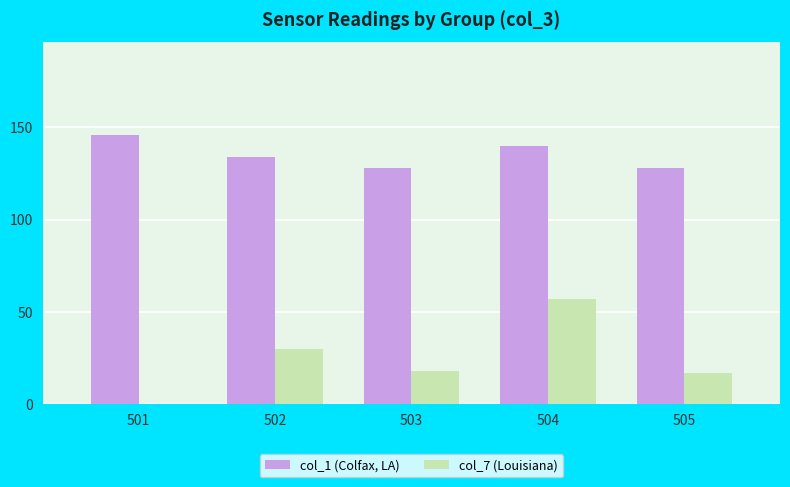

Which series has the largest total across all categories?

col_1 (Colfax, LA)